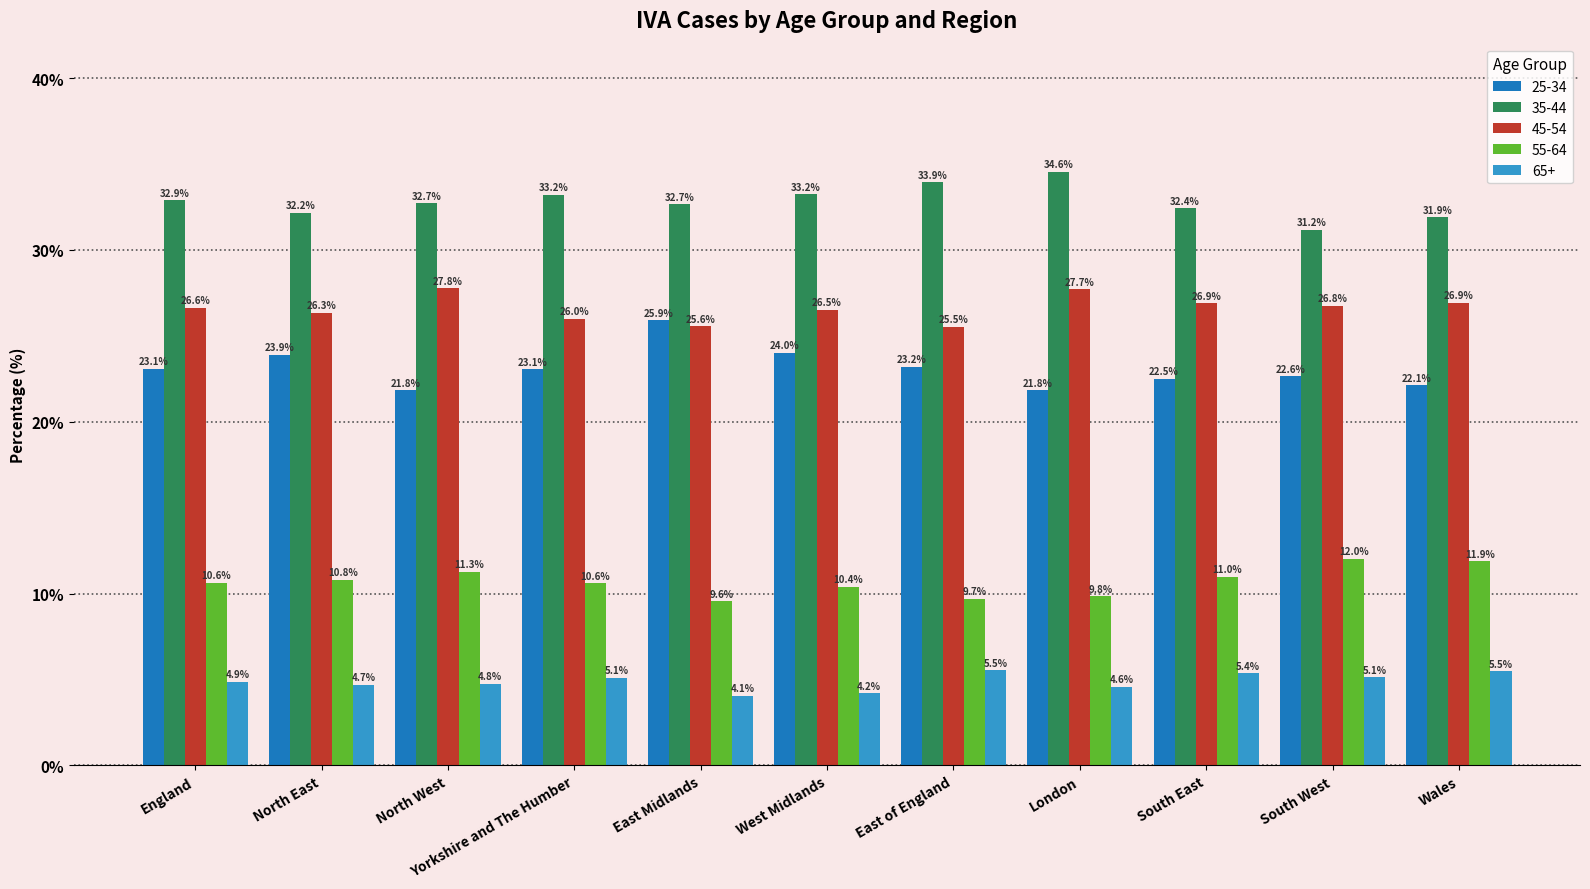

How many bars are there in each group?

5